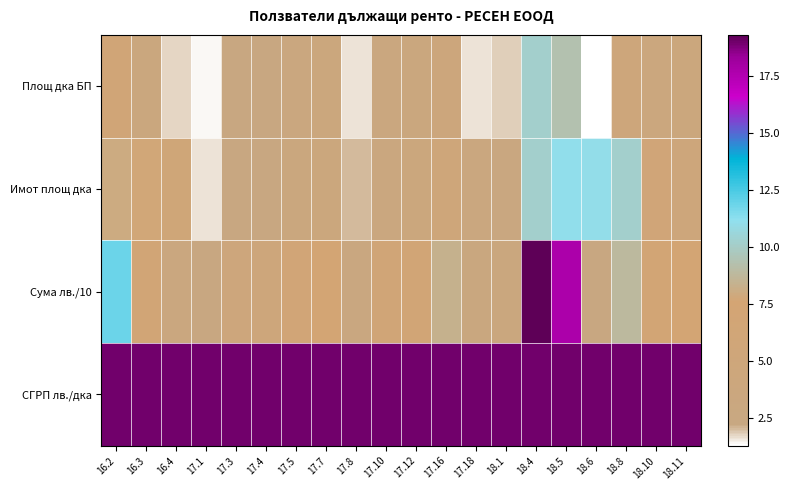

Which series has the largest range (max minus min)?

Сума лв./10